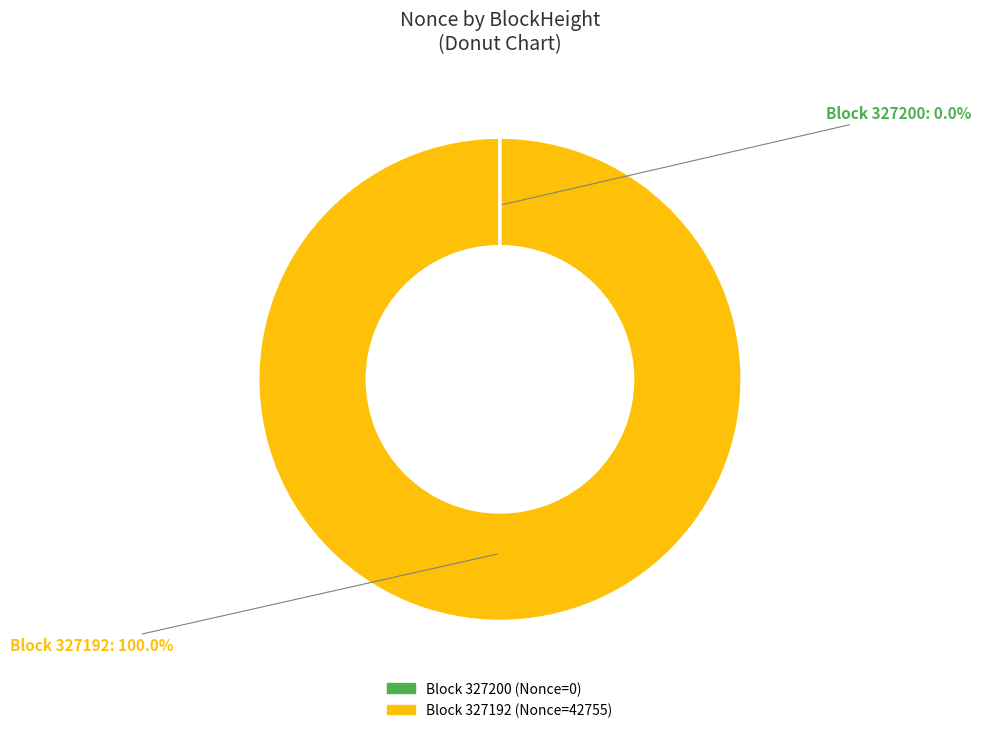

Is there any slice that represents more than half of the pie?

Yes